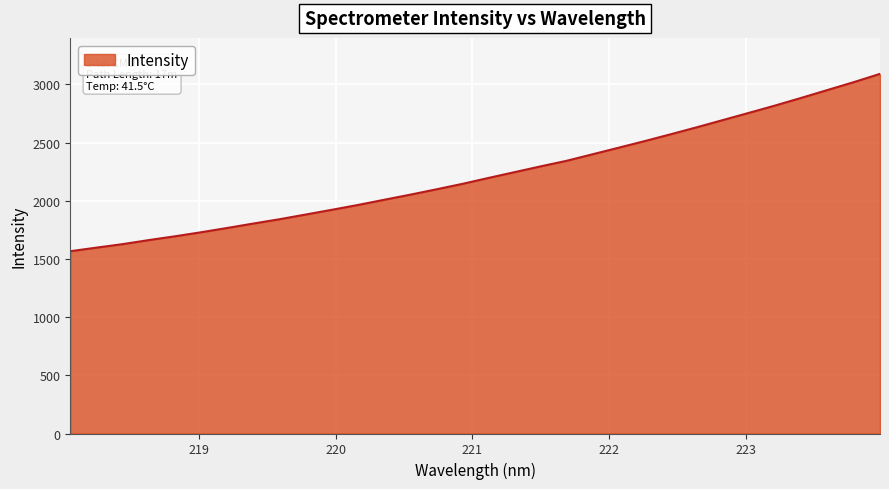

What is the difference between the maximum and minimum values?

1524.4